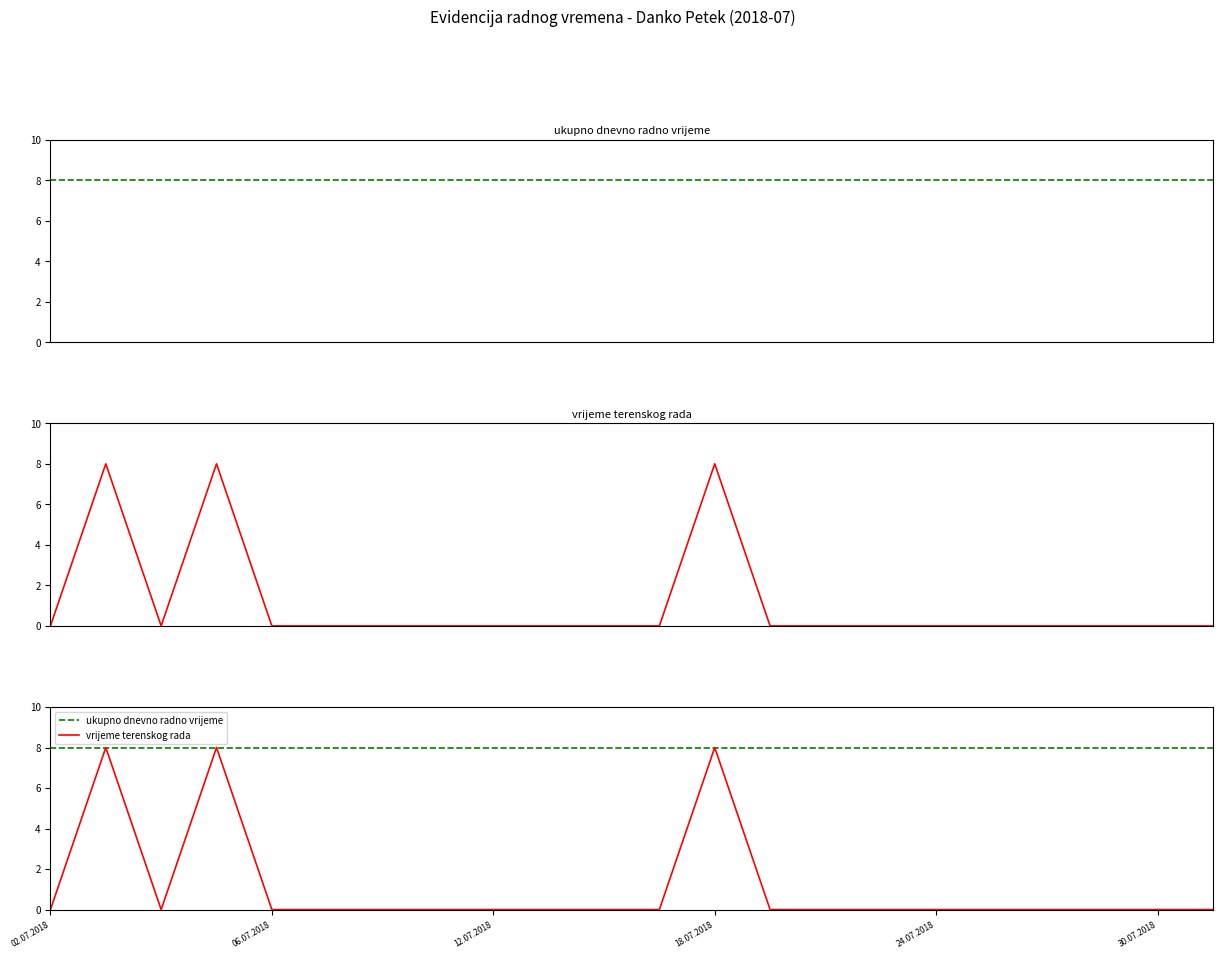

Rank the series by their average value, from lowest to highest.

vrijeme terenskog rada, ukupno dnevno radno vrijeme